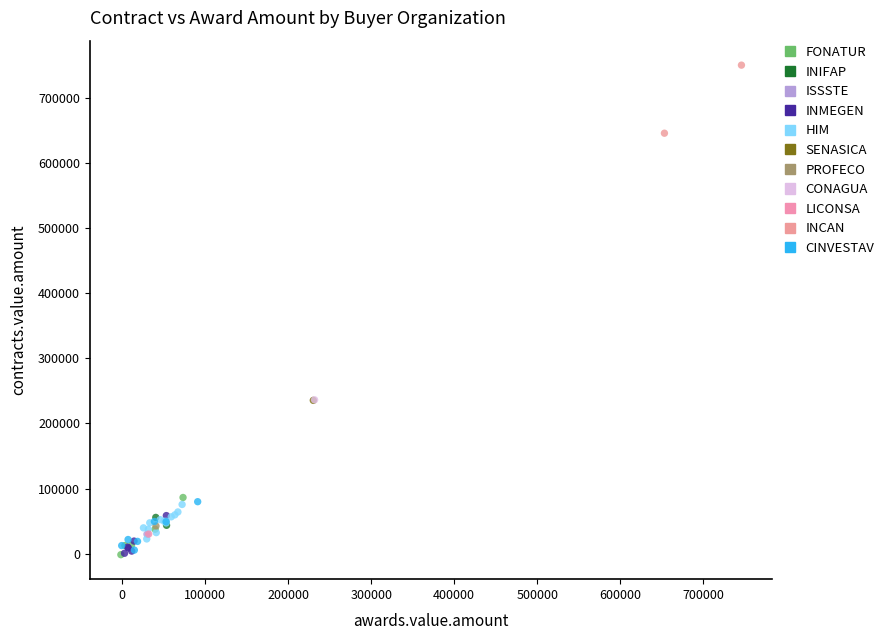

Which series contains the highest Y value?

INCAN